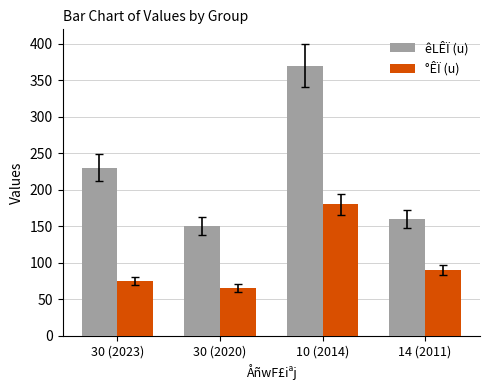

What is the difference between the highest and lowest values at 30 (2023)?

155